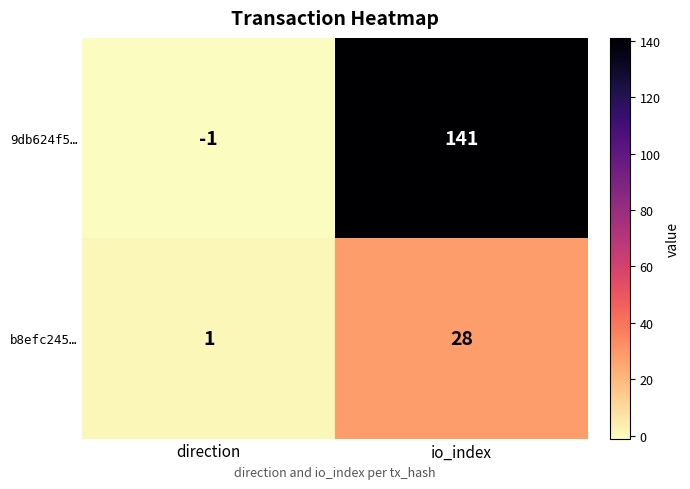

What is the maximum value shown in the chart?

141